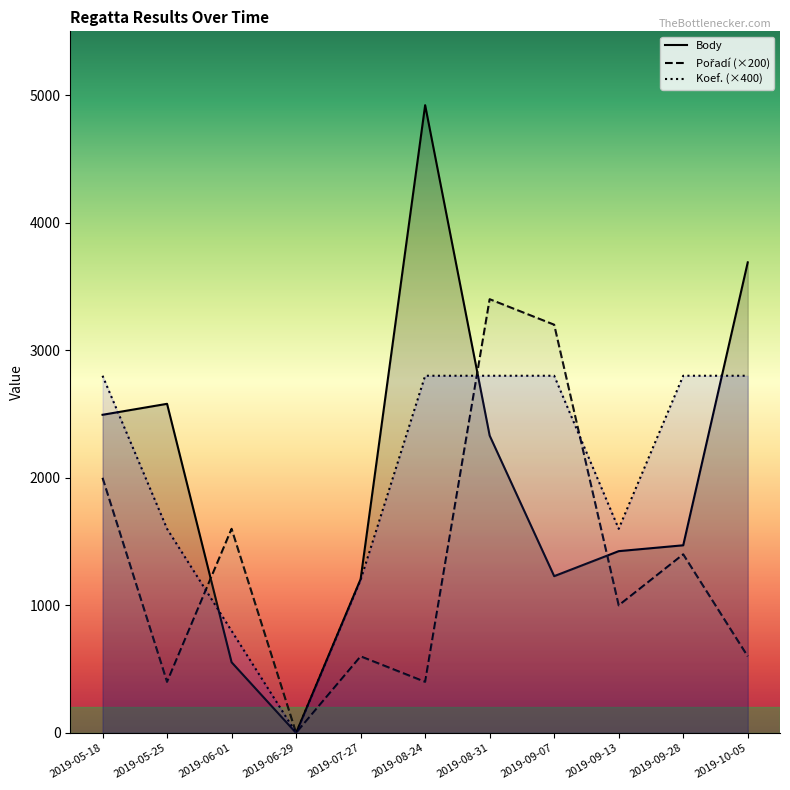

Which category has the lowest value across all series?

2019-06-29